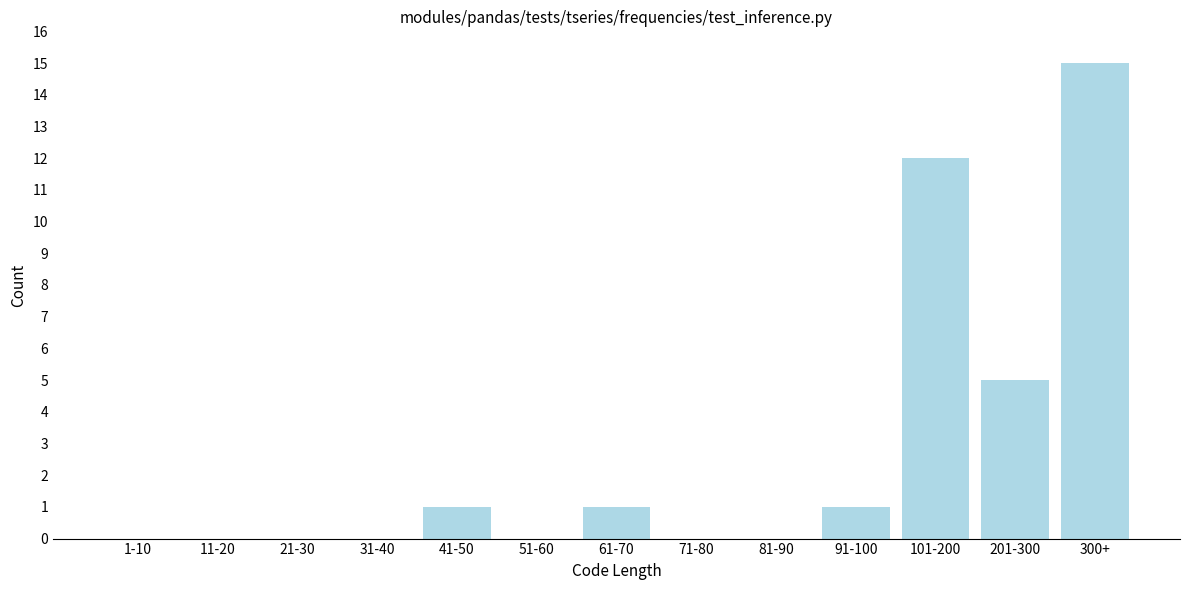

Reading left to right, list all the values displayed in this chart.

1-10=0	11-20=0	21-30=0	31-40=0	41-50=1	51-60=0	61-70=1	71-80=0	81-90=0	91-100=1	101-200=12	201-300=5	300+=15